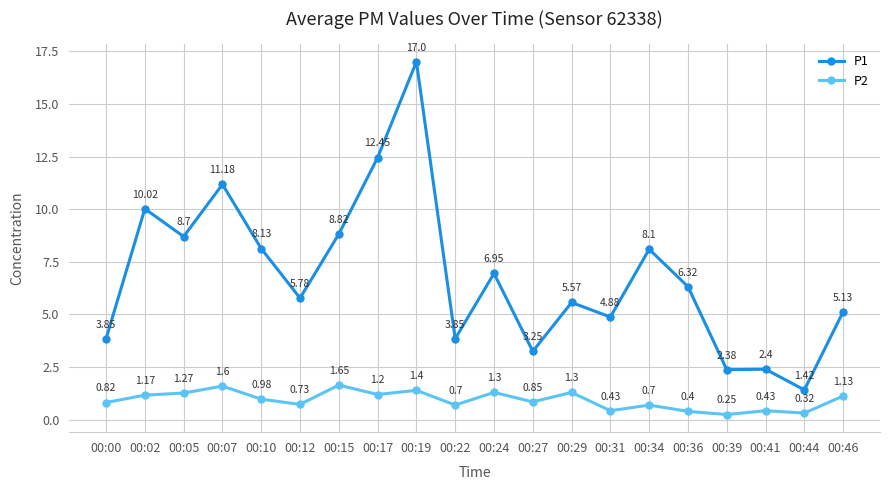

True or false: P2 and P1 cross at least once.

False